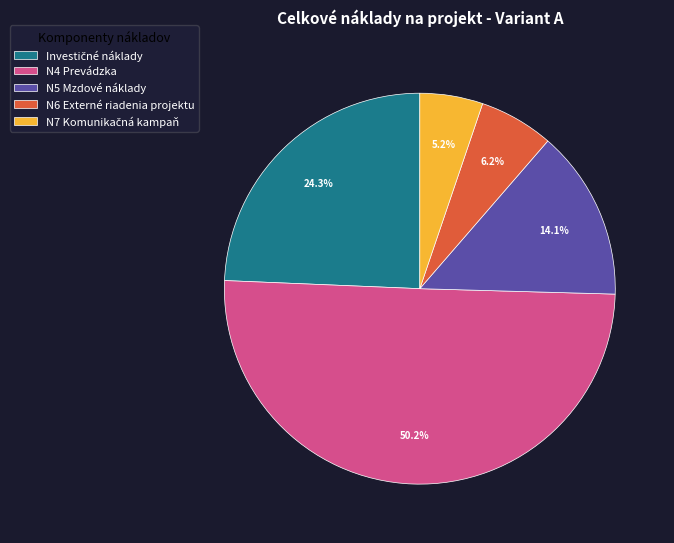

What is the largest slice in the pie chart?

N4 Prevádzka